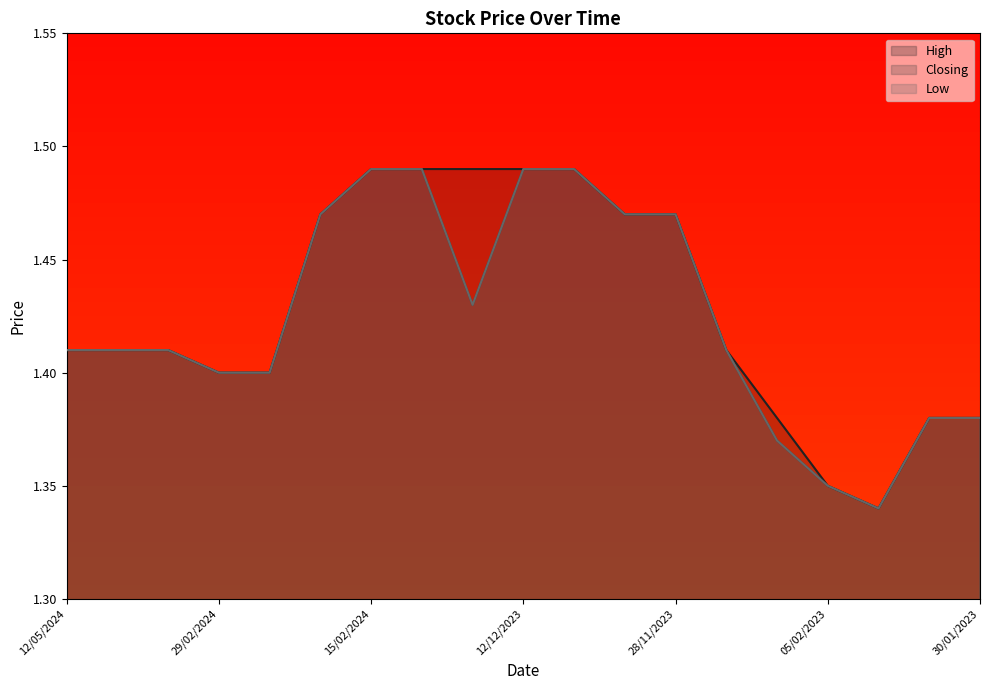

At which category is the sum across all series the highest?

15/02/2024